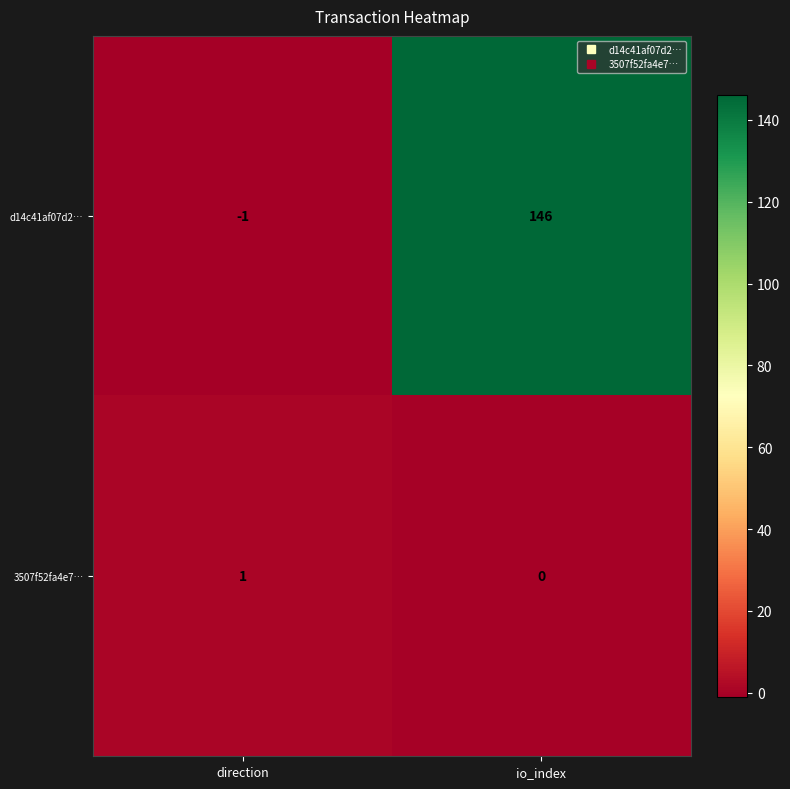

How many positive values does the 3507f52fa4e7… series have?

1